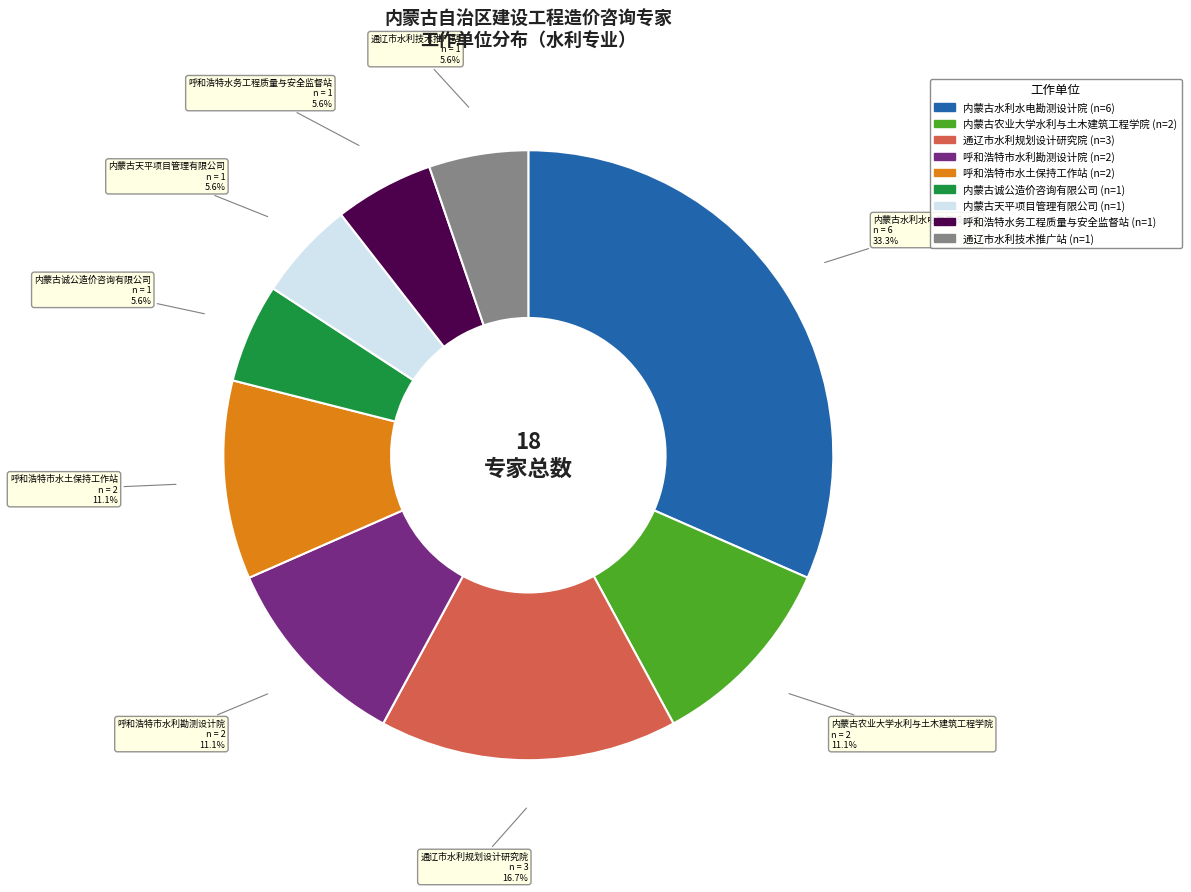

Is 内蒙古诚公造价咨询有限公司 the majority of the pie?

No